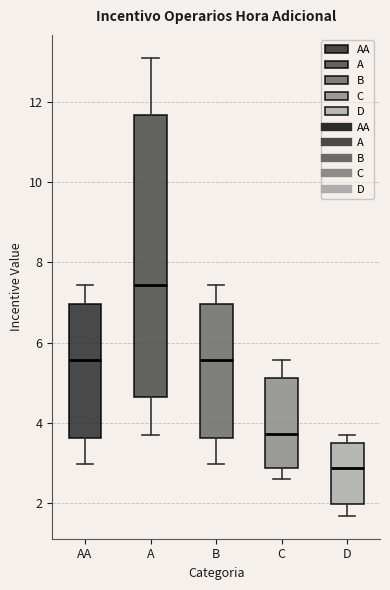

Which box has the highest median line?

A